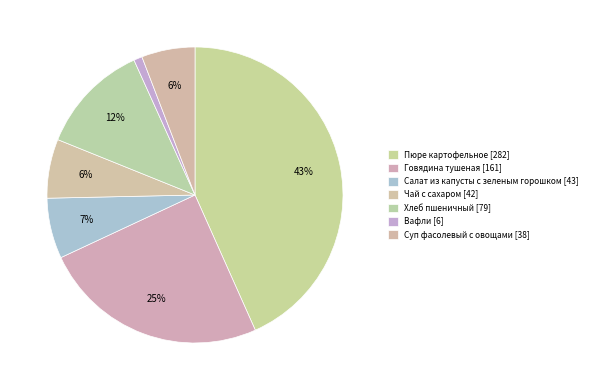

Do Салат из капусты с зеленым горошком and Суп фасолевый с овощами together represent more than half of the pie?

No